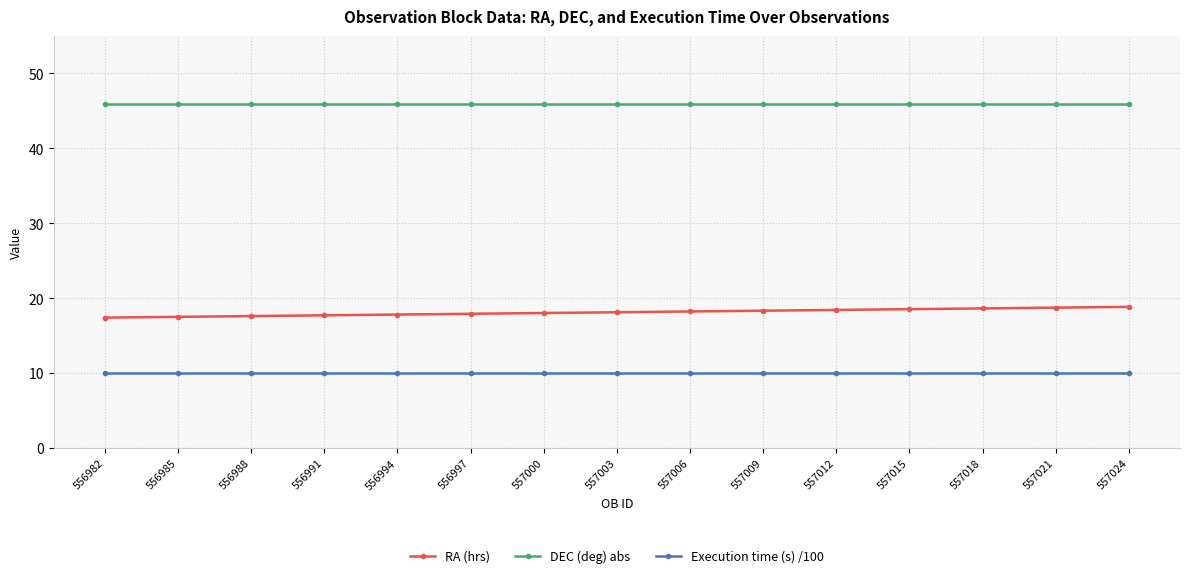

What is the difference between the highest and lowest values at 557018?

35.9